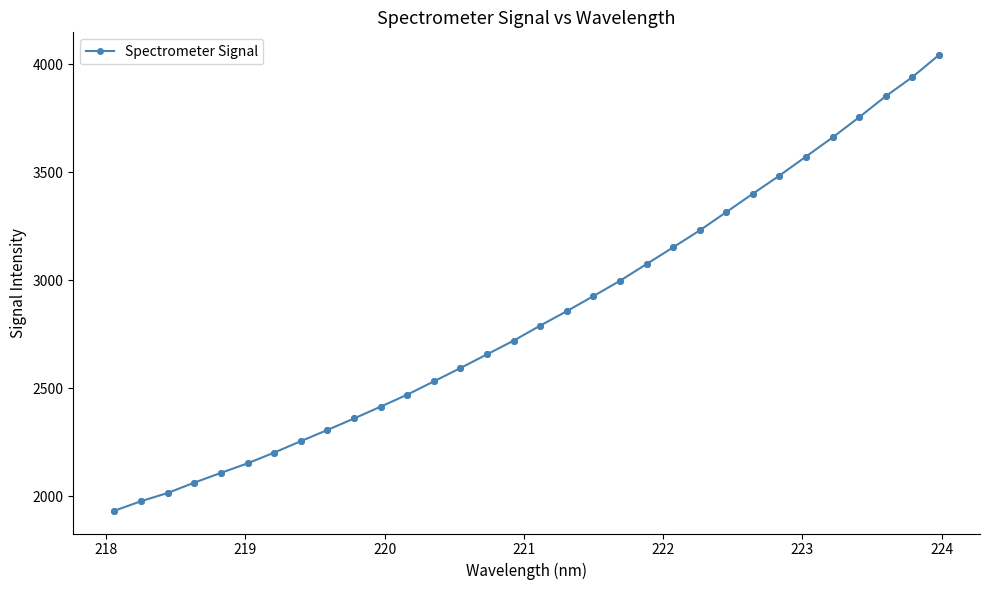

What is the average value?

2837.3